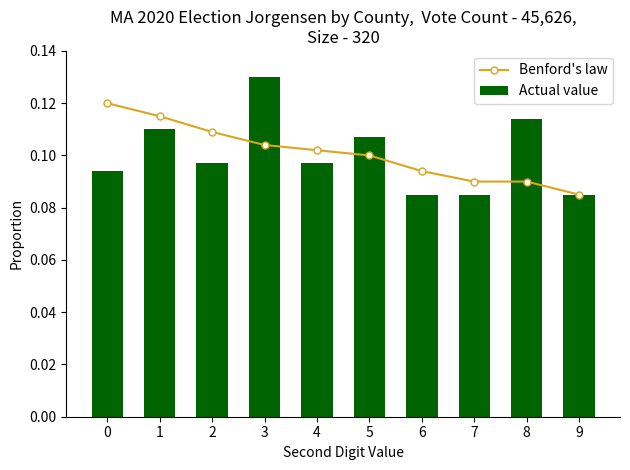

At which label is Benford's law closest to 0?

9